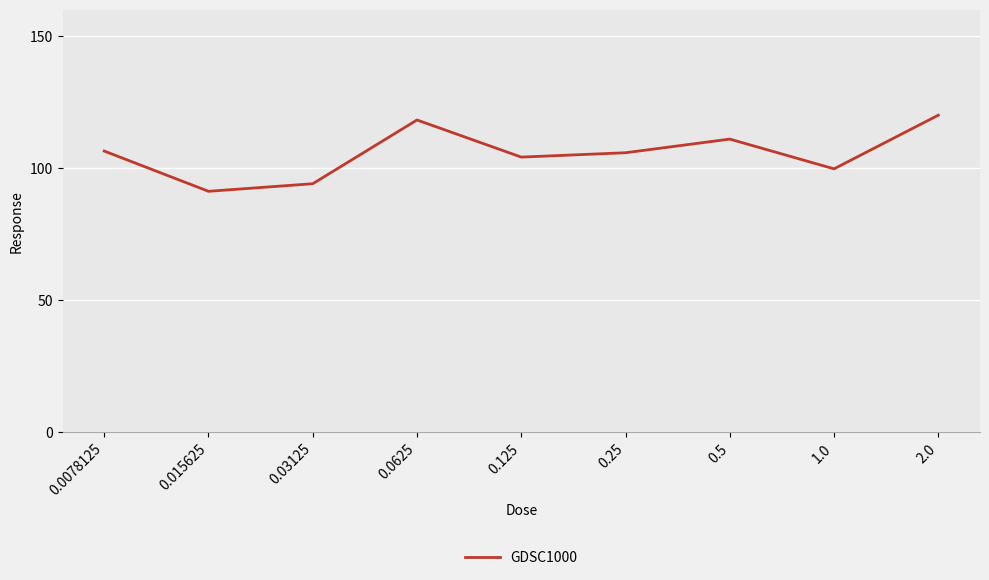

Reading left to right, extract all data points from this chart.

106.5	91.3	94.2	118.3	104.2	105.9	111.1	99.8	120.1